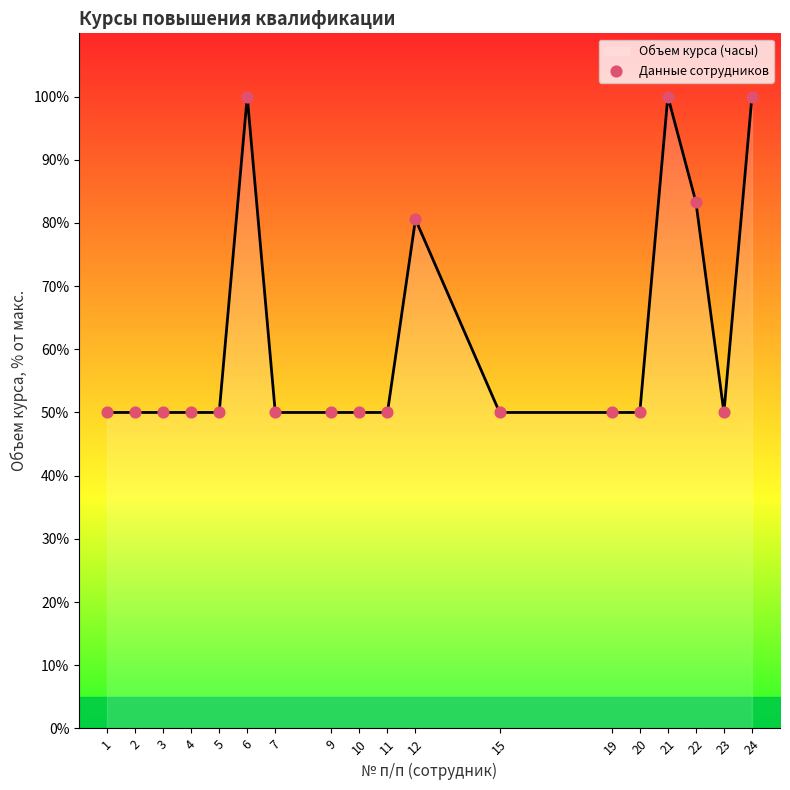

What is the greatest value displayed?

100.0